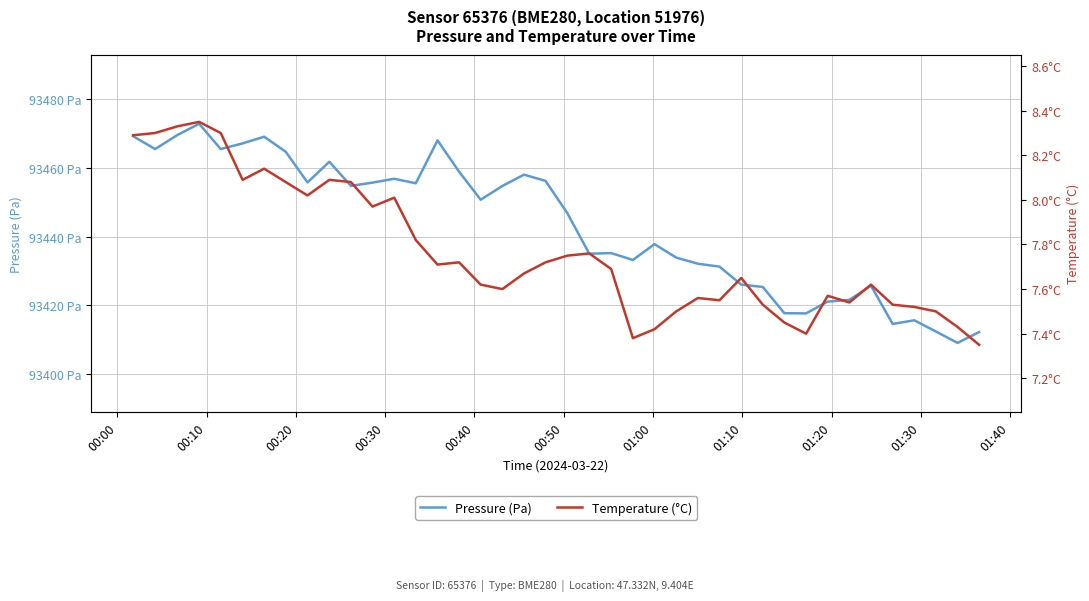

What is the average value of the Temperature (°C) series?

7.8